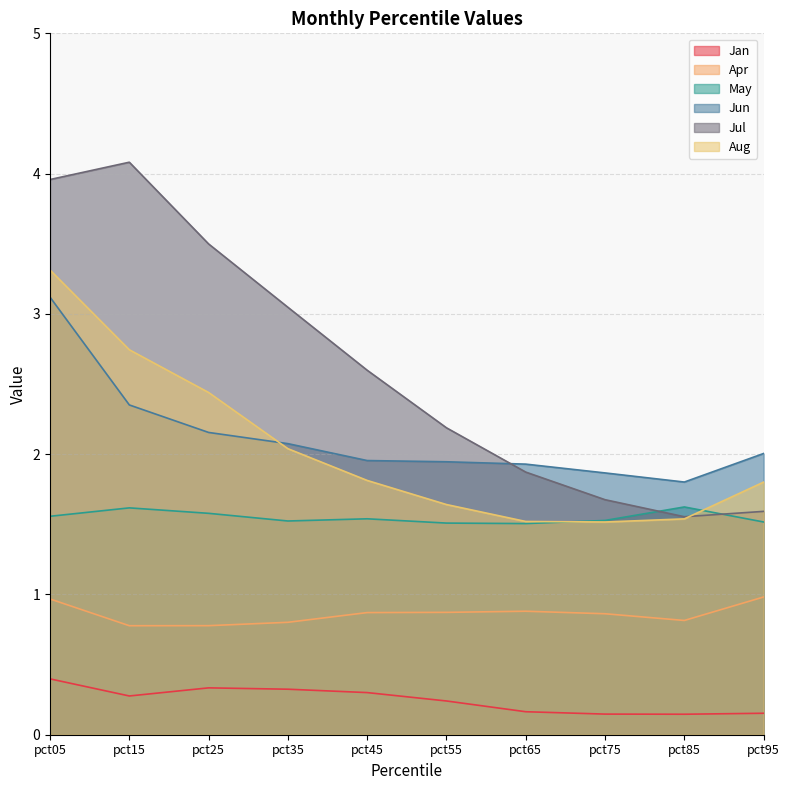

Does the chart display data point markers on the line(s)?

No